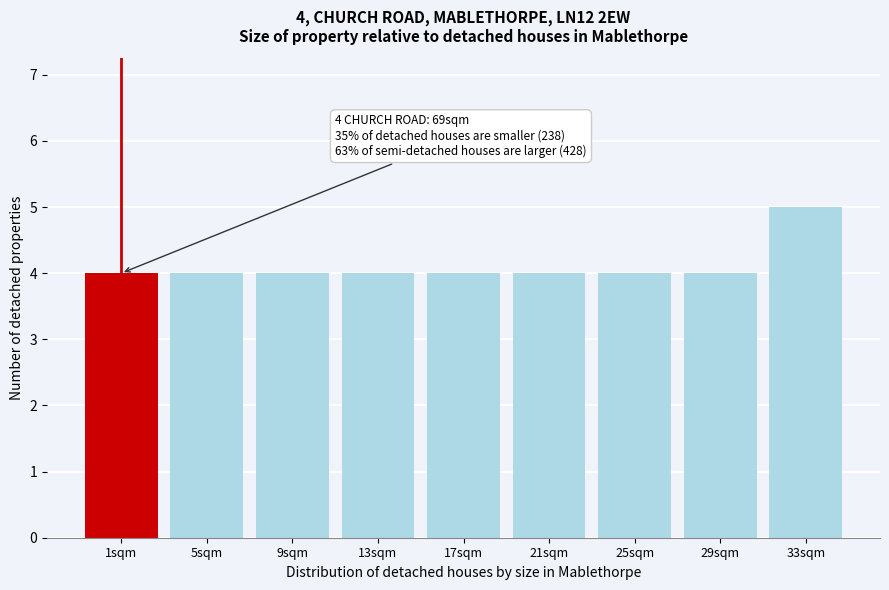

Reading left to right, transcribe all the data shown in this chart.

1sqm=4	5sqm=4	9sqm=4	13sqm=4	17sqm=4	21sqm=4	25sqm=4	29sqm=4	33sqm=5